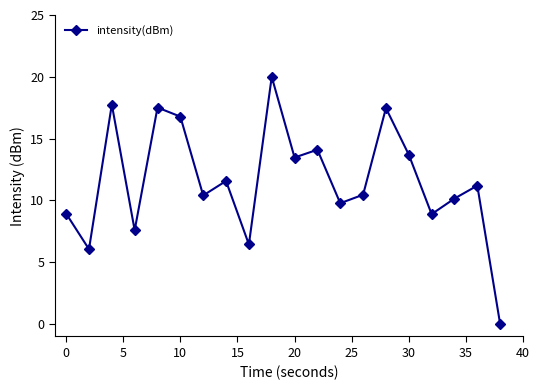

How many interior local peaks (higher than both neighbors) does the data have?

7